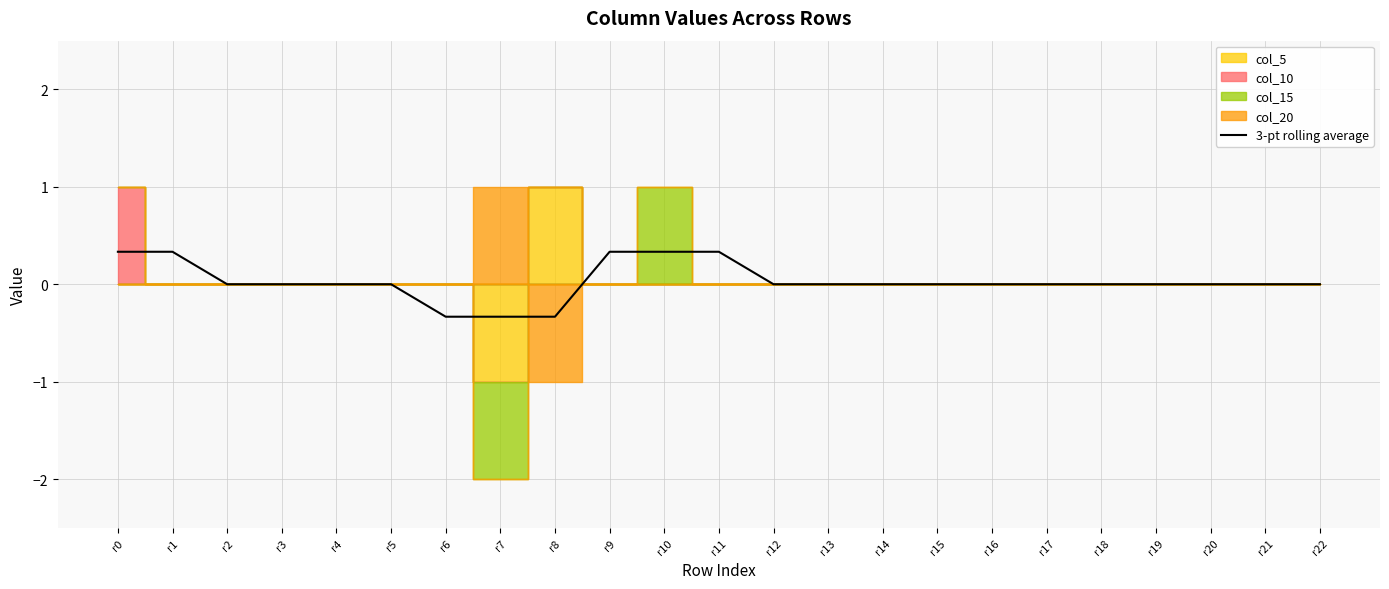

Where does the data first go above 0?

r0